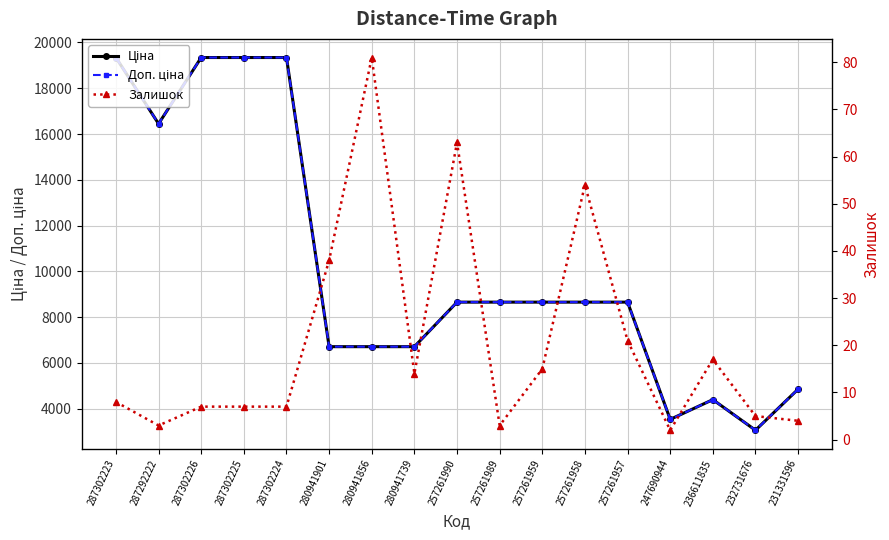

What is the smallest value displayed?

2.0